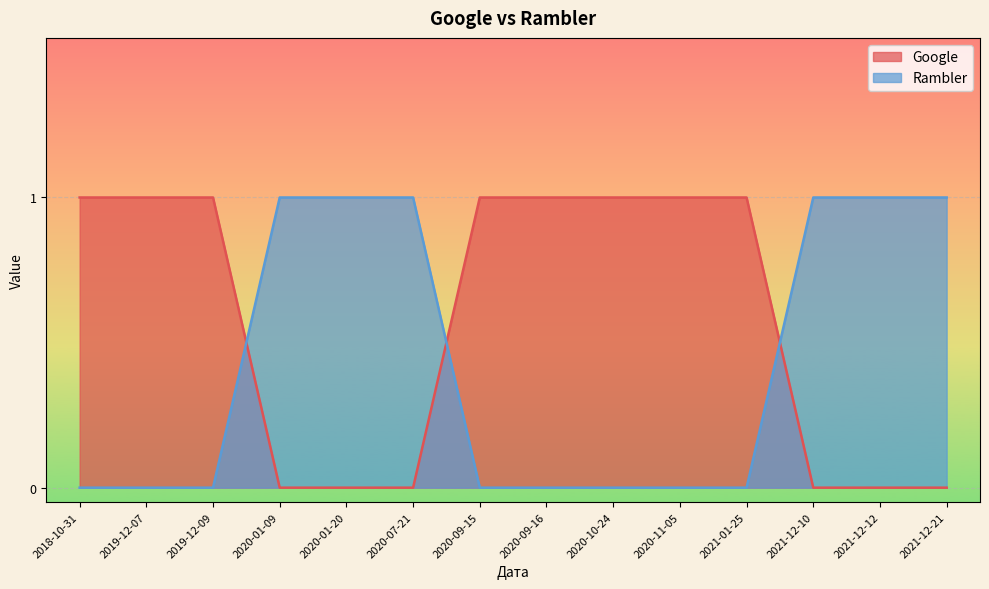

What position from the left is 2021-12-21?

14